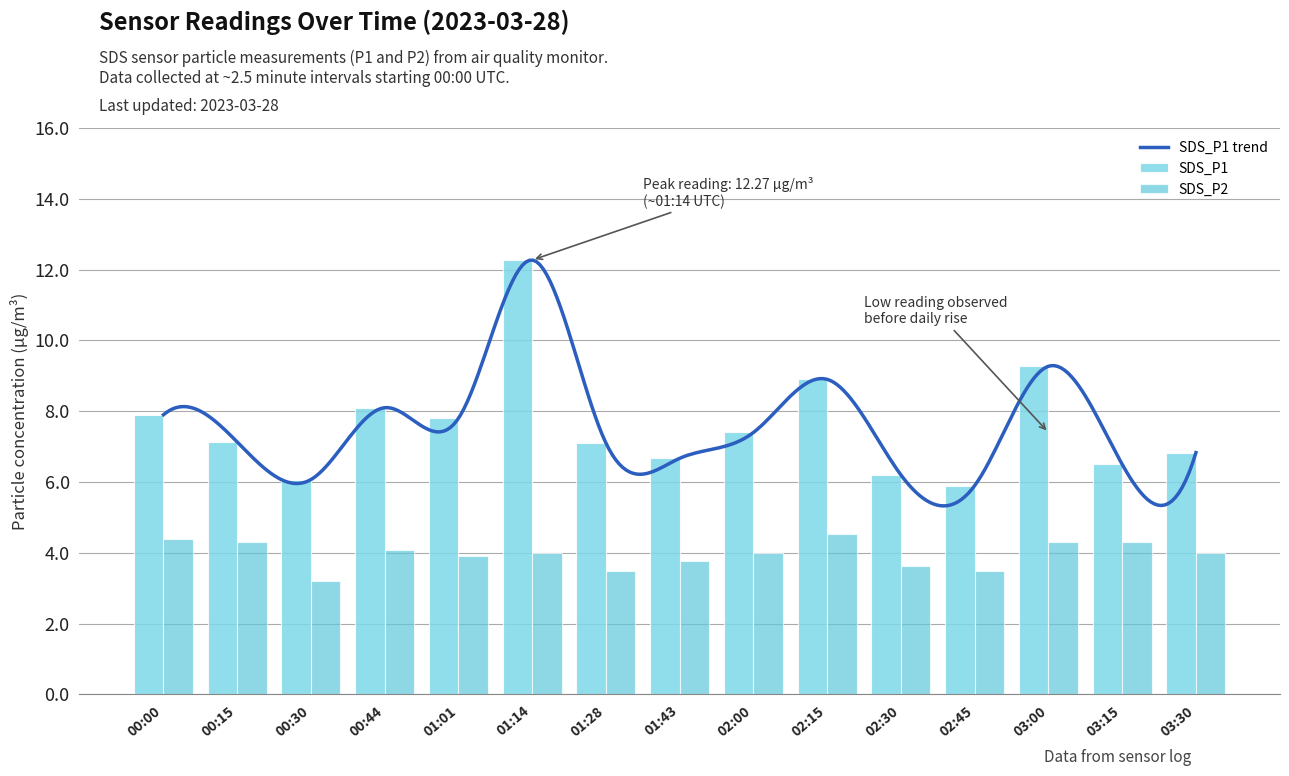

Between 00:44 and 01:14, which is larger?

01:14